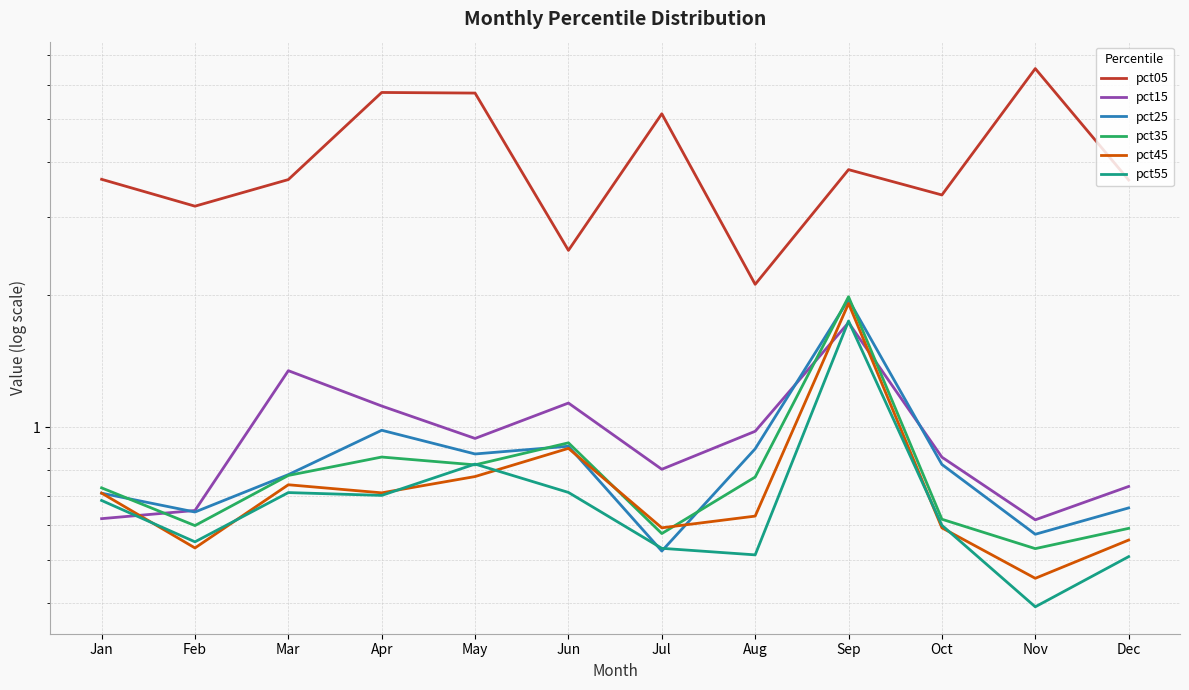

Reading right to left, transcribe all the data shown in this chart.

pct05: 3.6	6.5	3.4	3.8	2.1	5.2	2.5	5.7	5.8	3.7	3.2	3.7
pct15: 0.7	0.6	0.9	1.7	1.0	0.8	1.1	0.9	1.1	1.3	0.6	0.6
pct25: 0.7	0.6	0.8	2.0	0.9	0.5	0.9	0.9	1.0	0.8	0.6	0.7
pct35: 0.6	0.5	0.6	2.0	0.8	0.6	0.9	0.8	0.9	0.8	0.6	0.7
pct45: 0.6	0.5	0.6	1.9	0.6	0.6	0.9	0.8	0.7	0.7	0.5	0.7
pct55: 0.5	0.4	0.6	1.7	0.5	0.5	0.7	0.8	0.7	0.7	0.5	0.7